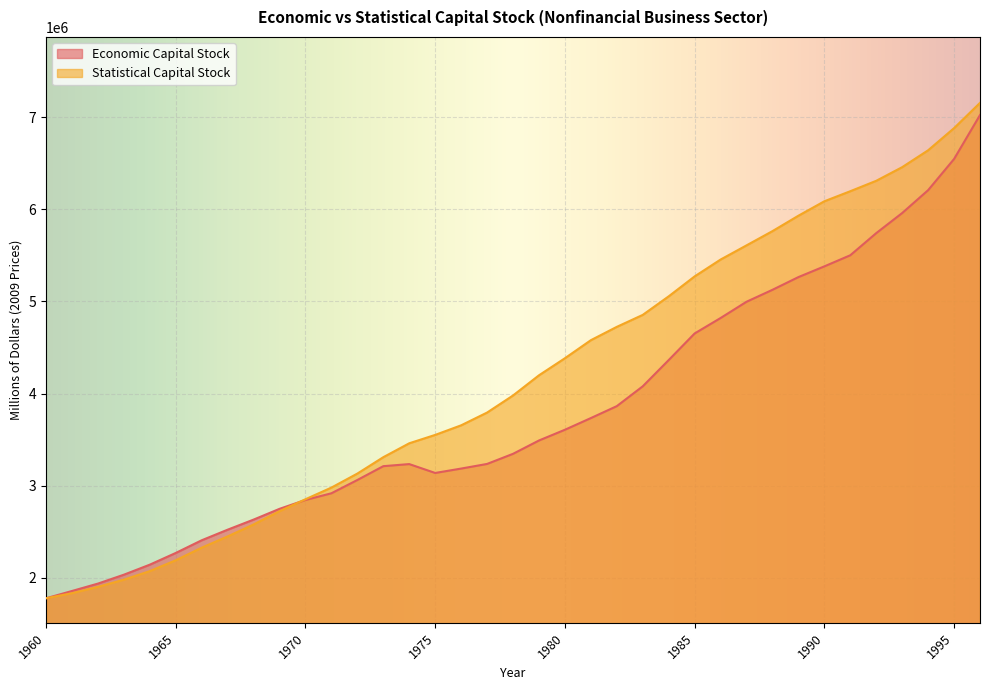

List the labels in order of Statistical Capital Stock value, largest first.

1996, 1995, 1994, 1993, 1992, 1991, 1990, 1989, 1988, 1987, 1986, 1985, 1984, 1983, 1982, 1981, 1980, 1979, 1978, 1977, 1976, 1975, 1974, 1973, 1972, 1971, 1970, 1969, 1968, 1967, 1966, 1965, 1964, 1963, 1962, 1961, 1960